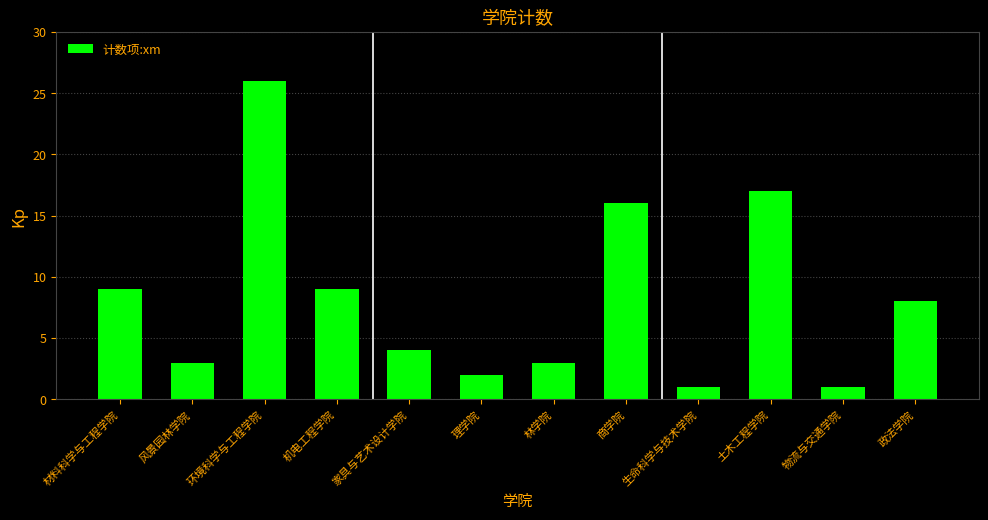

What is the smallest value displayed?

1